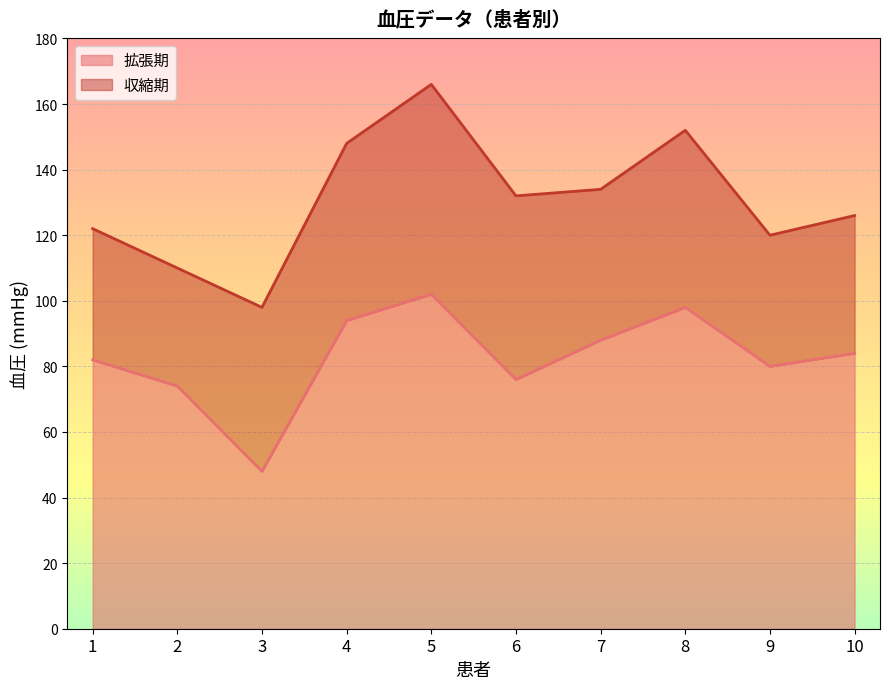

Where is 収縮期 nearest to the value 132?

6